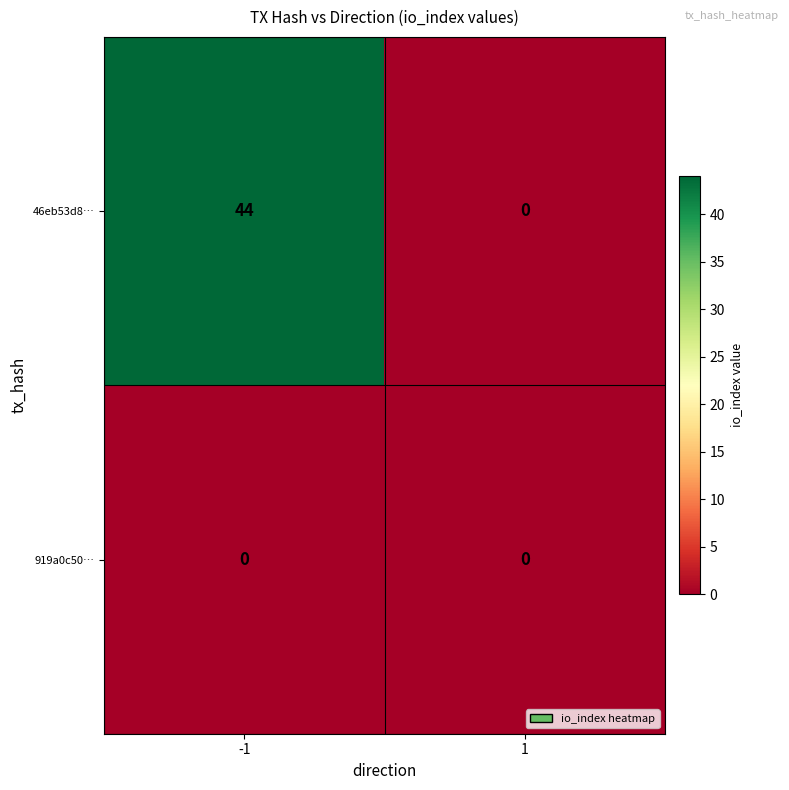

The 46eb53d8… series shows 14 at -1. True or false?

False